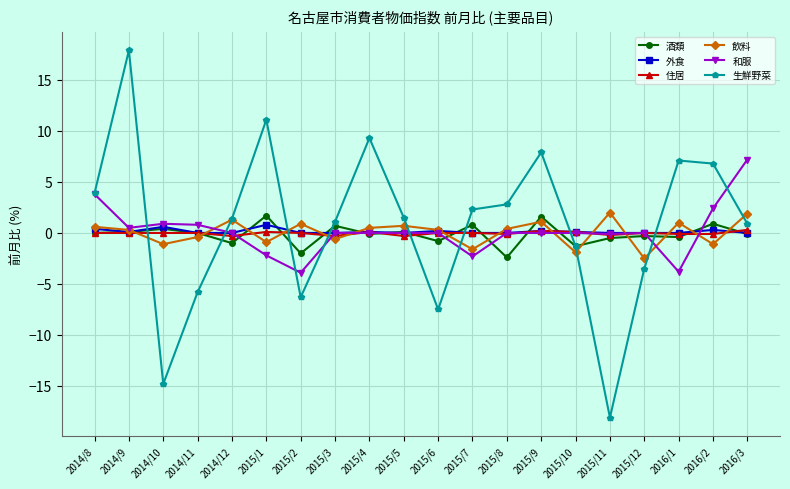

Which label corresponds to the largest value in the chart?

2014/9